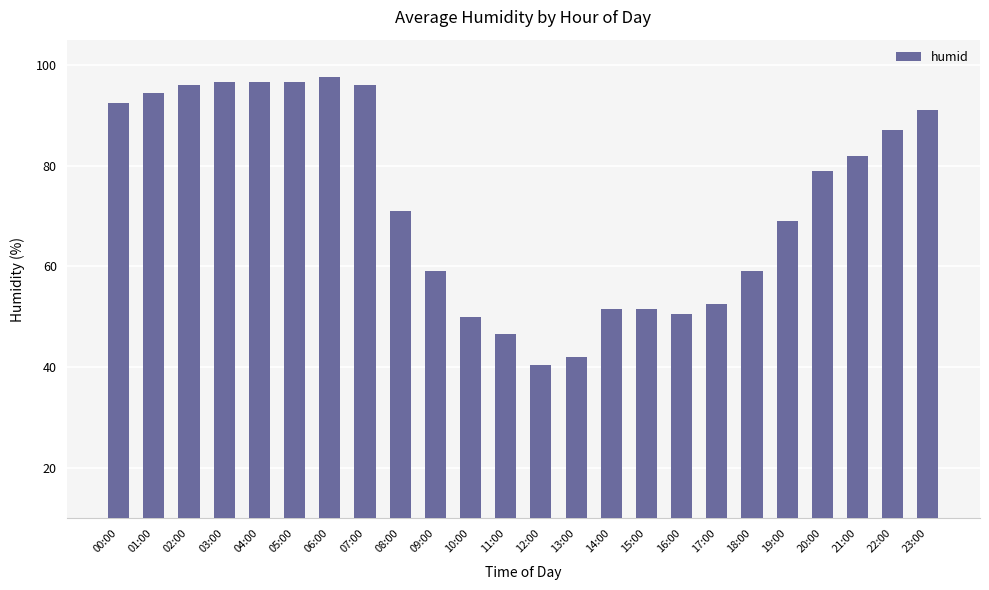

The value at 19:00 is 69.0. True or false?

True